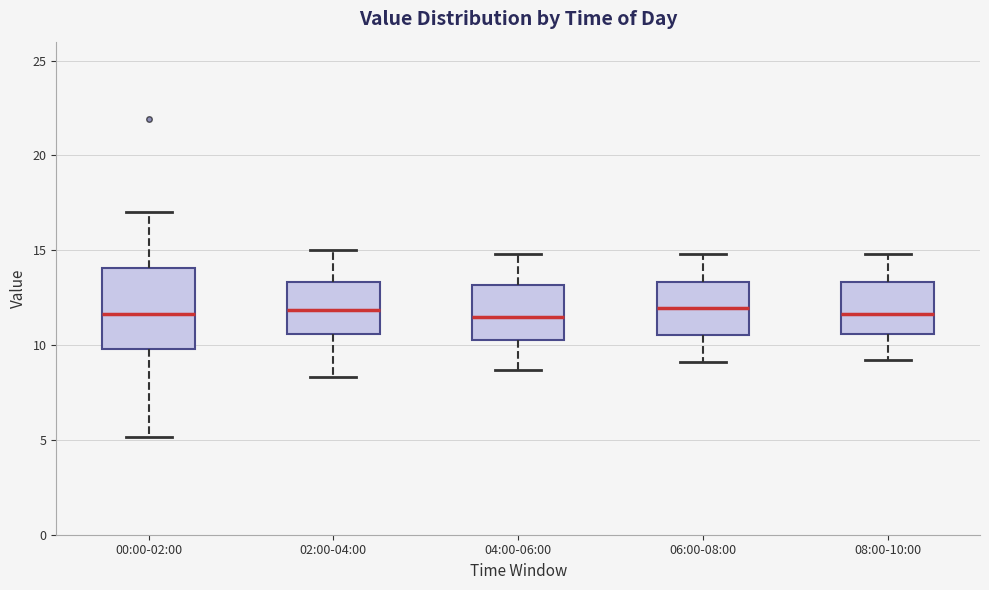

Which box is the tallest, from its lower edge to its upper edge?

00:00-02:00